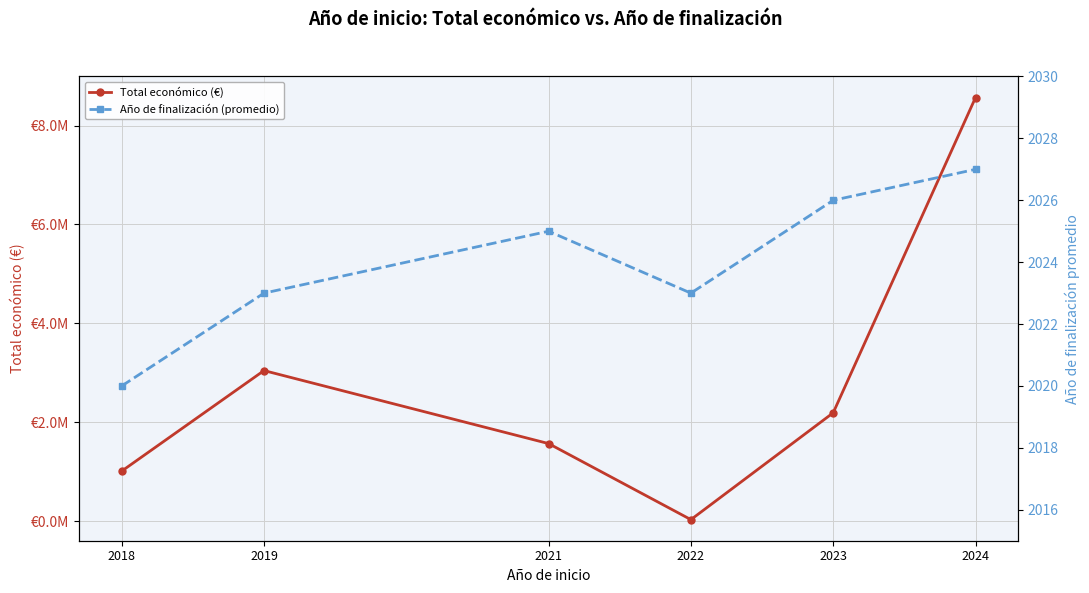

How many Año de finalización (promedio) values are between 2023 and 2026?

4